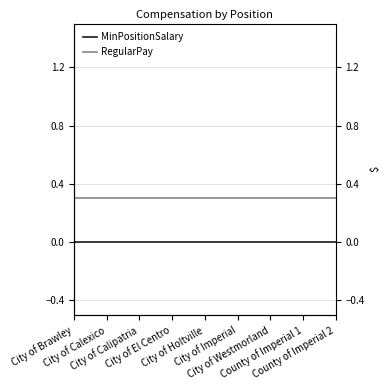

Reading right to left, transcribe all the data shown in this chart.

MinPositionSalary: County of Imperial 2=0.0	County of Imperial 1=0.0	City of Westmorland=0.0	City of Imperial=0.0	City of Holtville=0.0	City of El Centro=0.0	City of Calipatria=0.0	City of Calexico=0.0	City of Brawley=0.0
RegularPay: County of Imperial 2=0.3	County of Imperial 1=0.3	City of Westmorland=0.3	City of Imperial=0.3	City of Holtville=0.3	City of El Centro=0.3	City of Calipatria=0.3	City of Calexico=0.3	City of Brawley=0.3